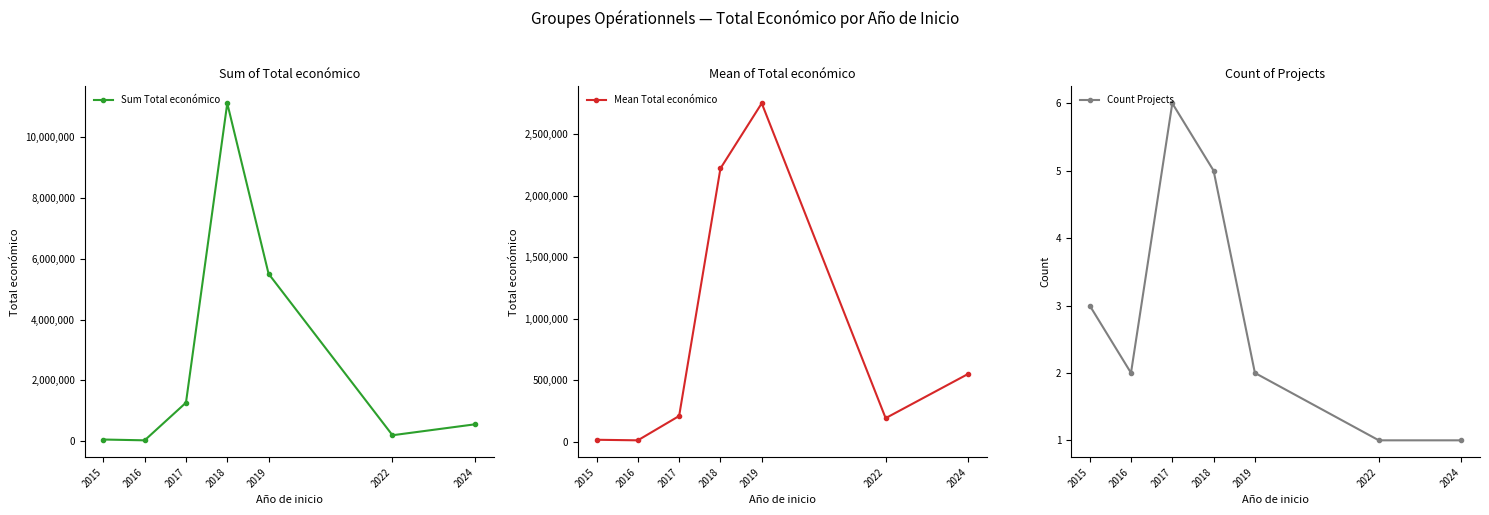

Reading right to left, what are all the values shown in this chart?

Sum Total económico: 2024=553196	2022=193149	2019=5506769	2018=11116626	2017=1264838	2016=25668	2015=52249
Mean Total económico: 2024=553196	2022=193149	2019=2753385	2018=2223325	2017=210806	2016=12834	2015=17416
Count Projects: 2024=1	2022=1	2019=2	2018=5	2017=6	2016=2	2015=3